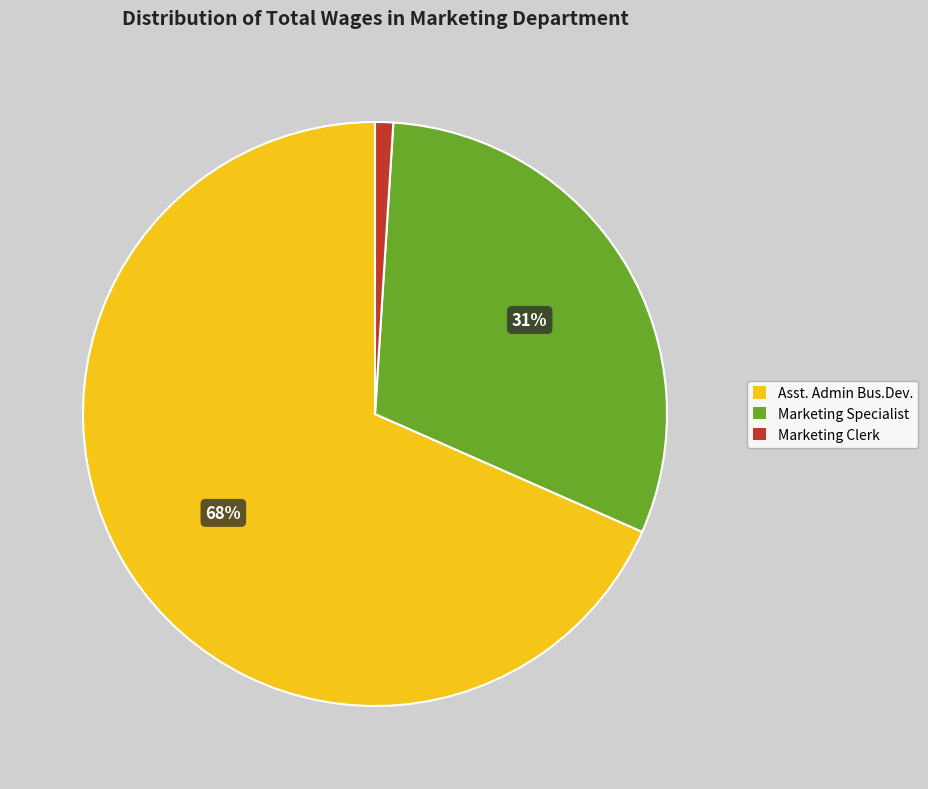

Combined, do Asst. Admin Bus.Dev. and Marketing Clerk account for over 50%?

Yes